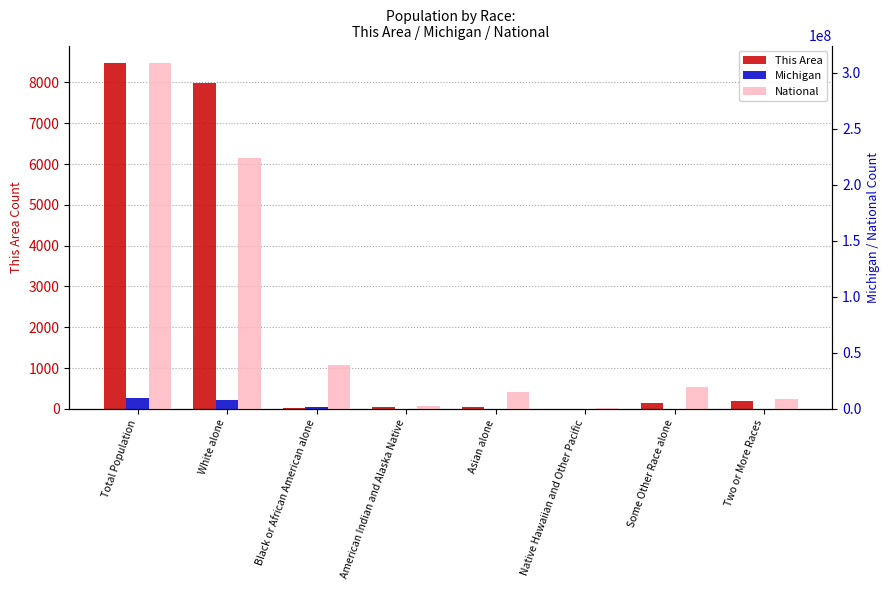

At which category does the chart reach its peak across all series?

Total Population